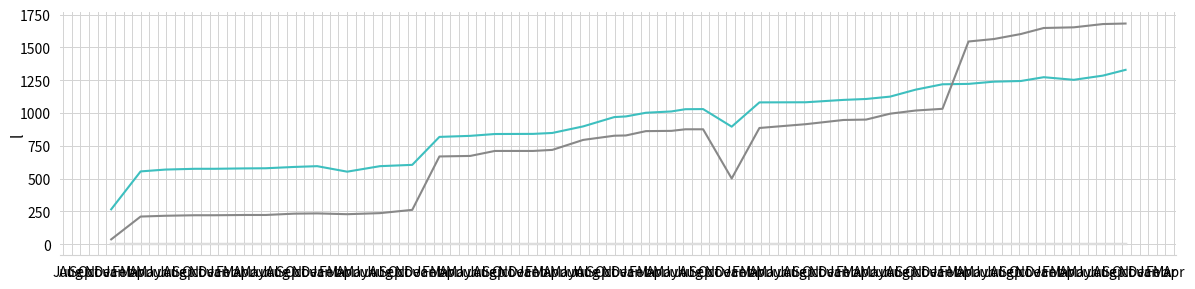

The value of under_twenty_cells at Oct is 73. True or false?

False